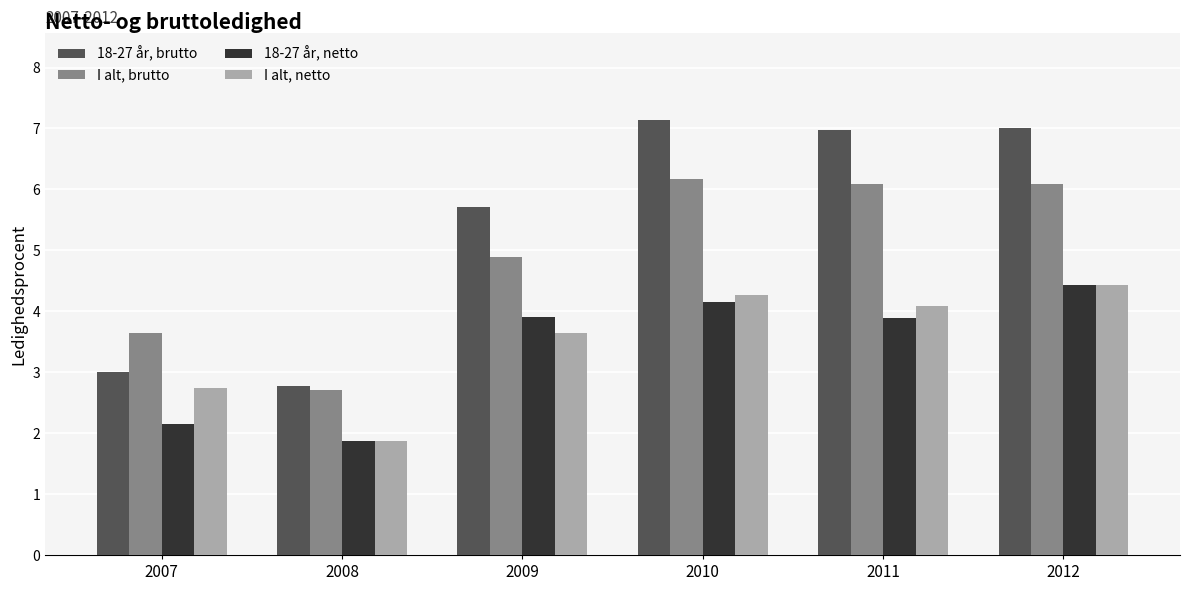

What is the minimum value for I alt, brutto?

2.7